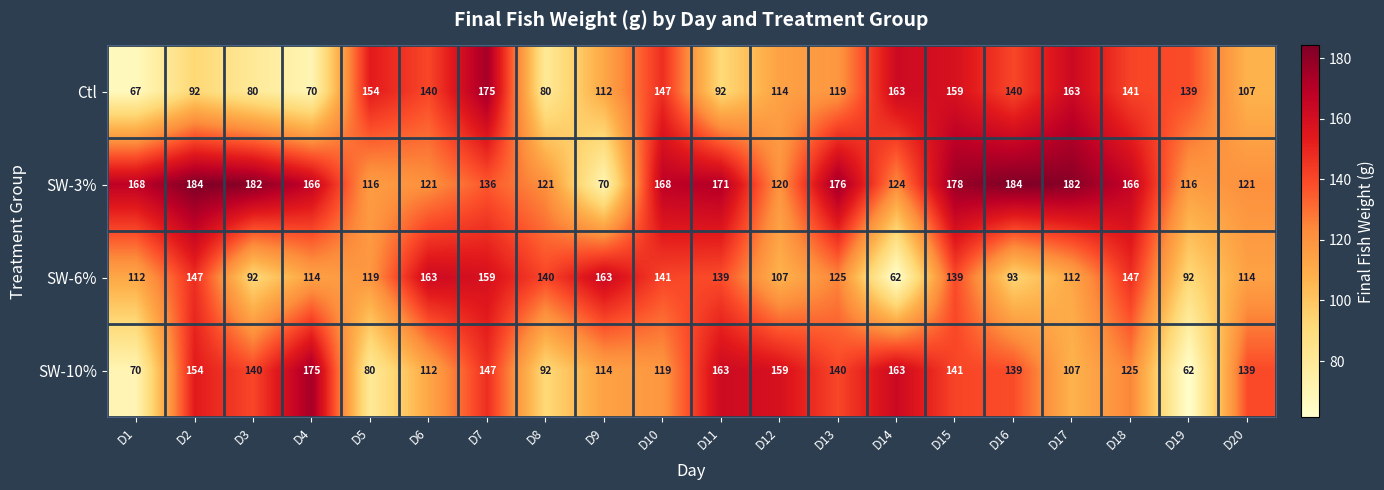

What is the total value across all series at D6?

536